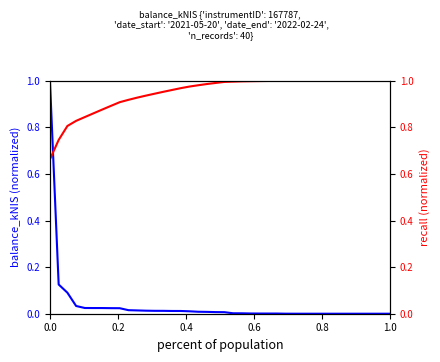

Which series ends up on top after the final intersection of balance_kNIS (normalized) and recall (normalized)?

recall (normalized)